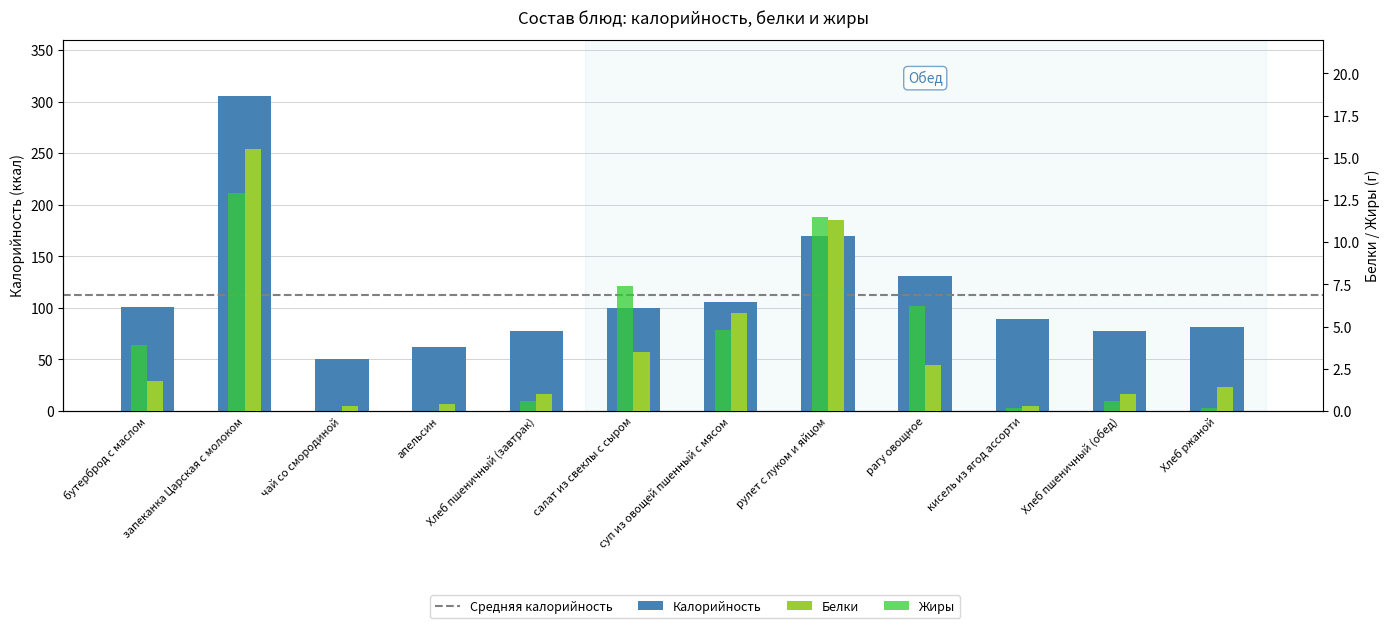

What is the difference between the Калорийность values at кисель из ягод ассорти and Хлеб ржаной?

8.0